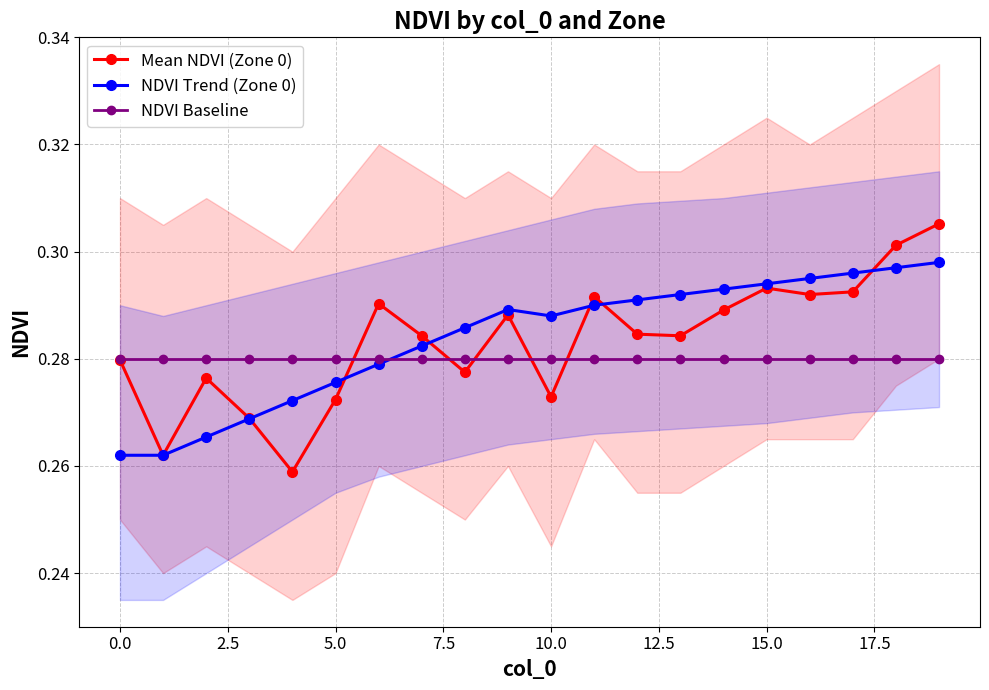

What is the average value of the Mean NDVI (Zone 0) series?

0.3